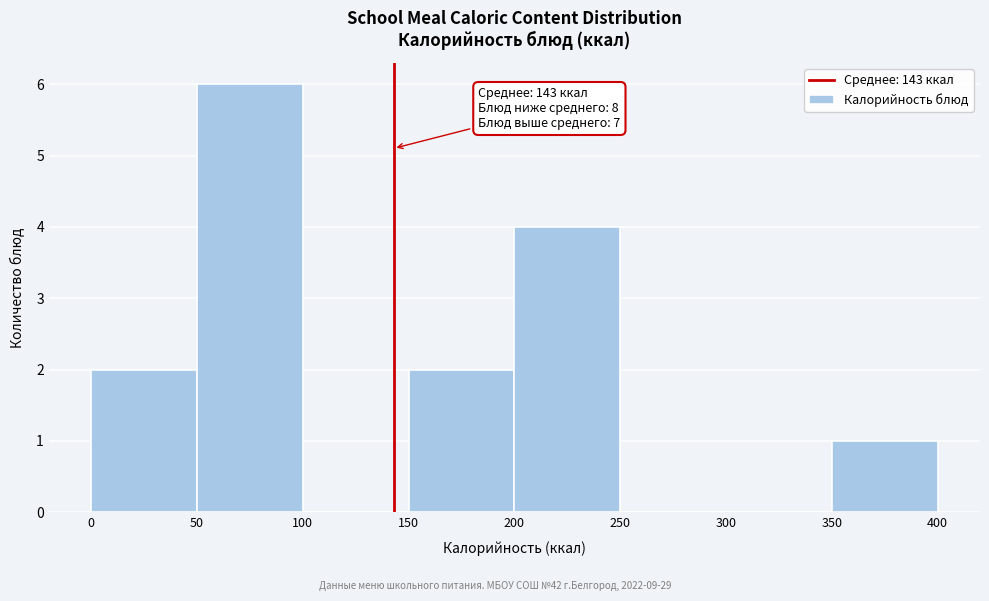

Over which range of the x-axis is the bar tallest?

50 to 100